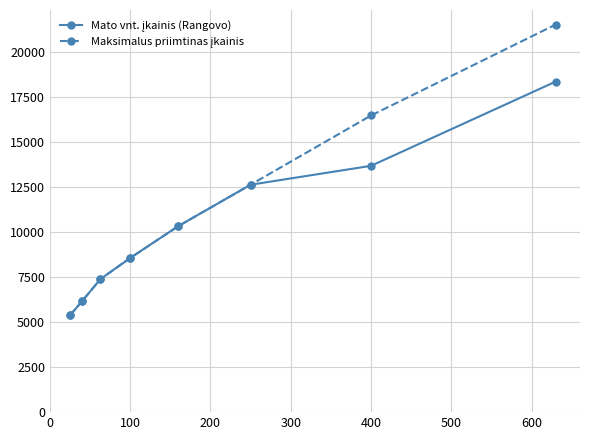

What is the greatest value displayed?

21553.3